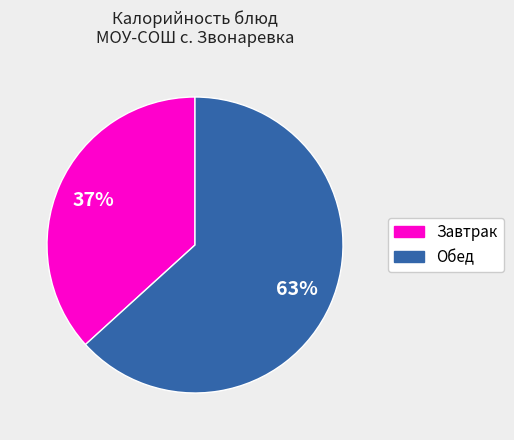

Do Обед and Завтрак together represent more than half of the pie?

Yes